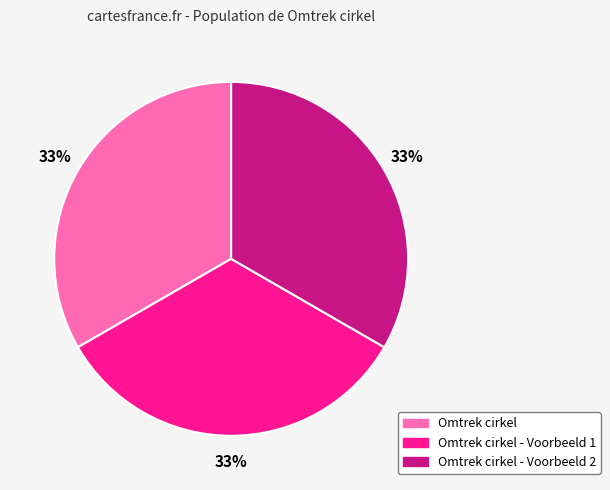

Is the sum of Omtrek cirkel - Voorbeeld 1 and Omtrek cirkel greater than half?

Yes